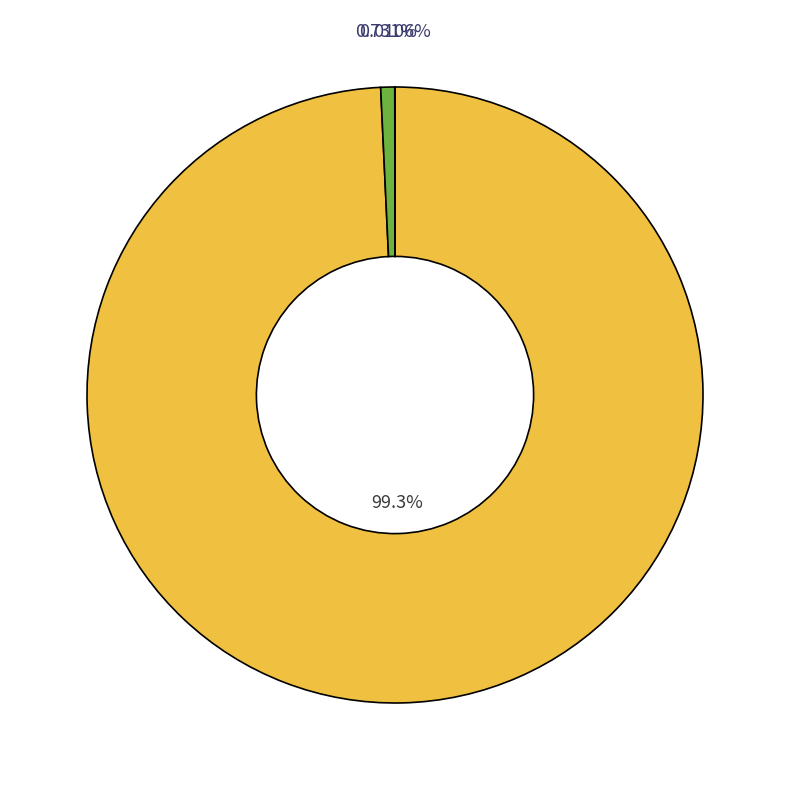

Which slice is the smallest?

其他支出